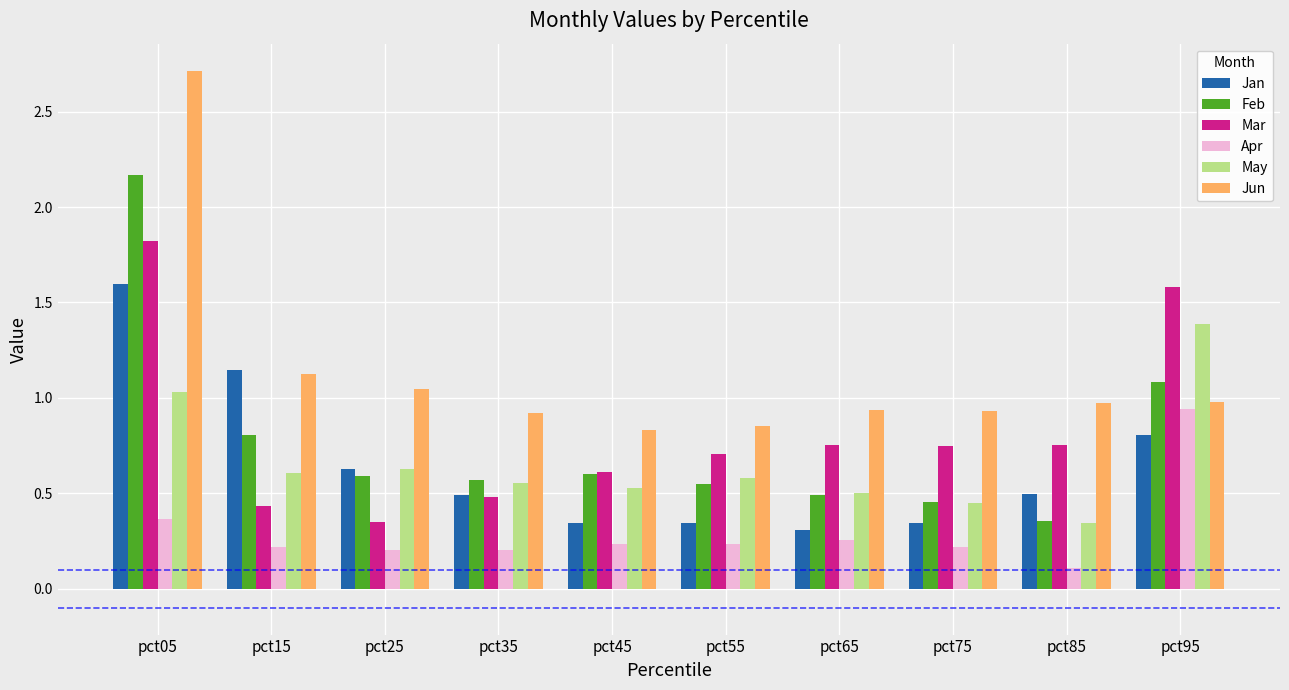

Is the value of Mar at pct25 greater than the value of Jun at pct55?

No